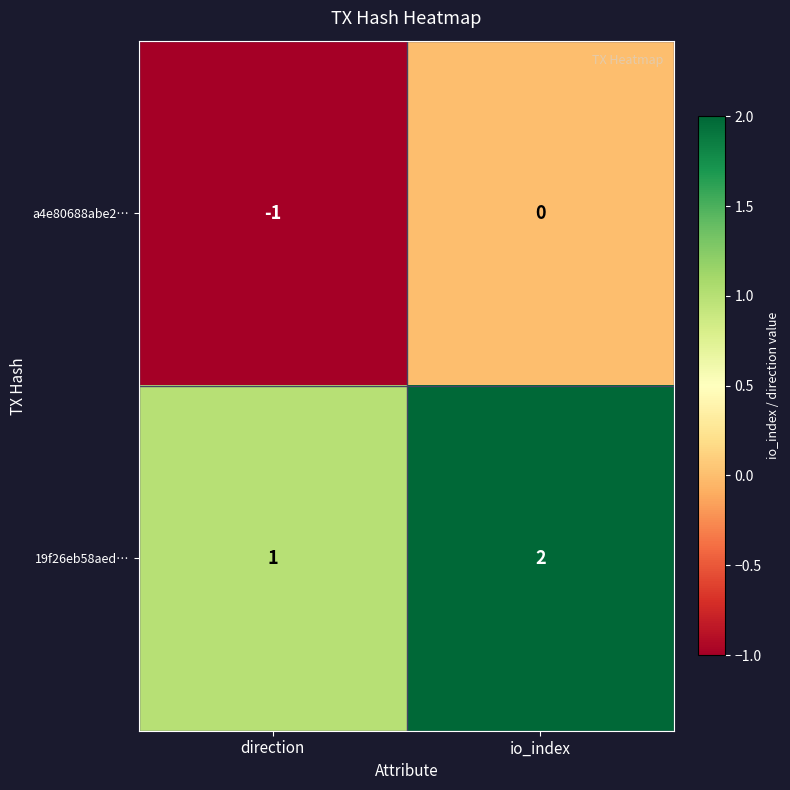

Which label corresponds to the largest value in the chart?

io_index